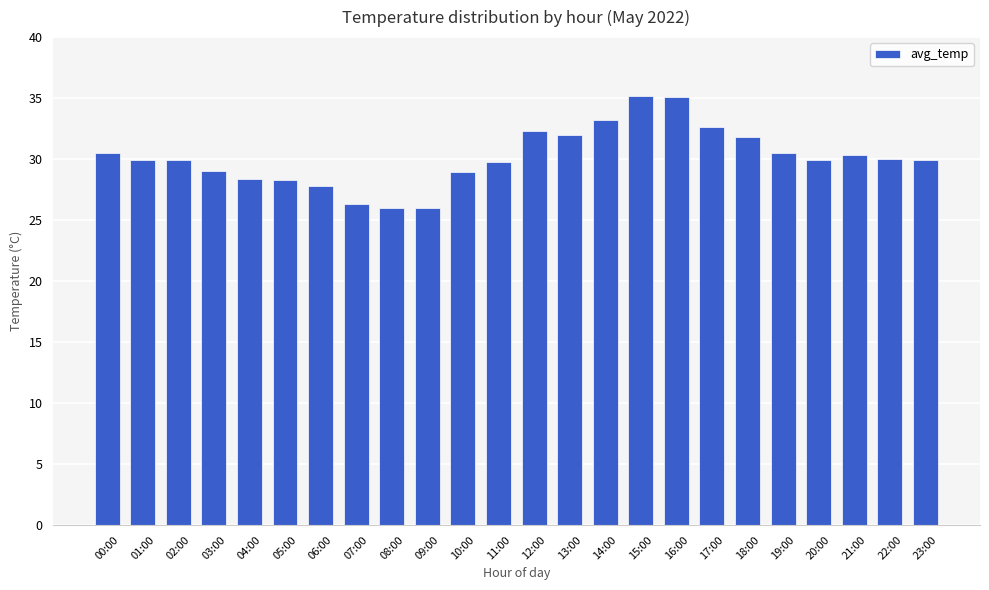

How many categories are shown in the chart?

24